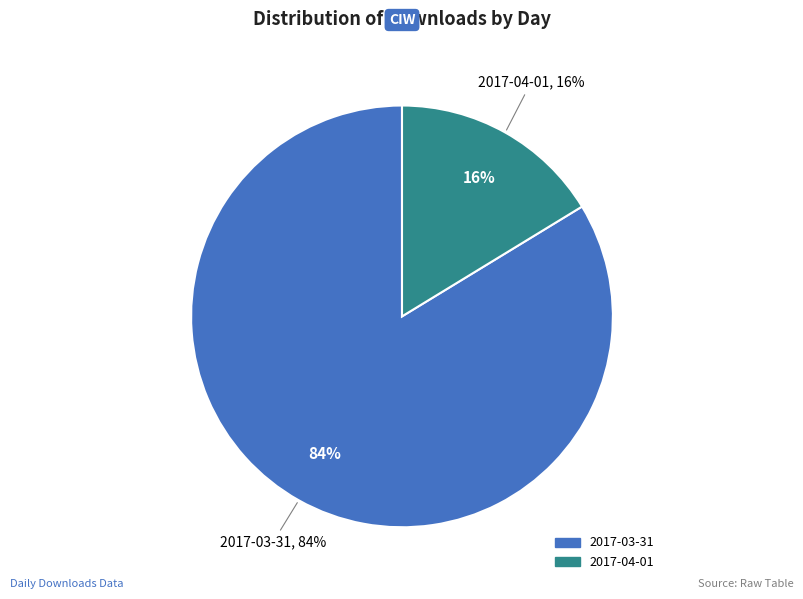

Is 2017-03-31 the majority of the pie?

Yes